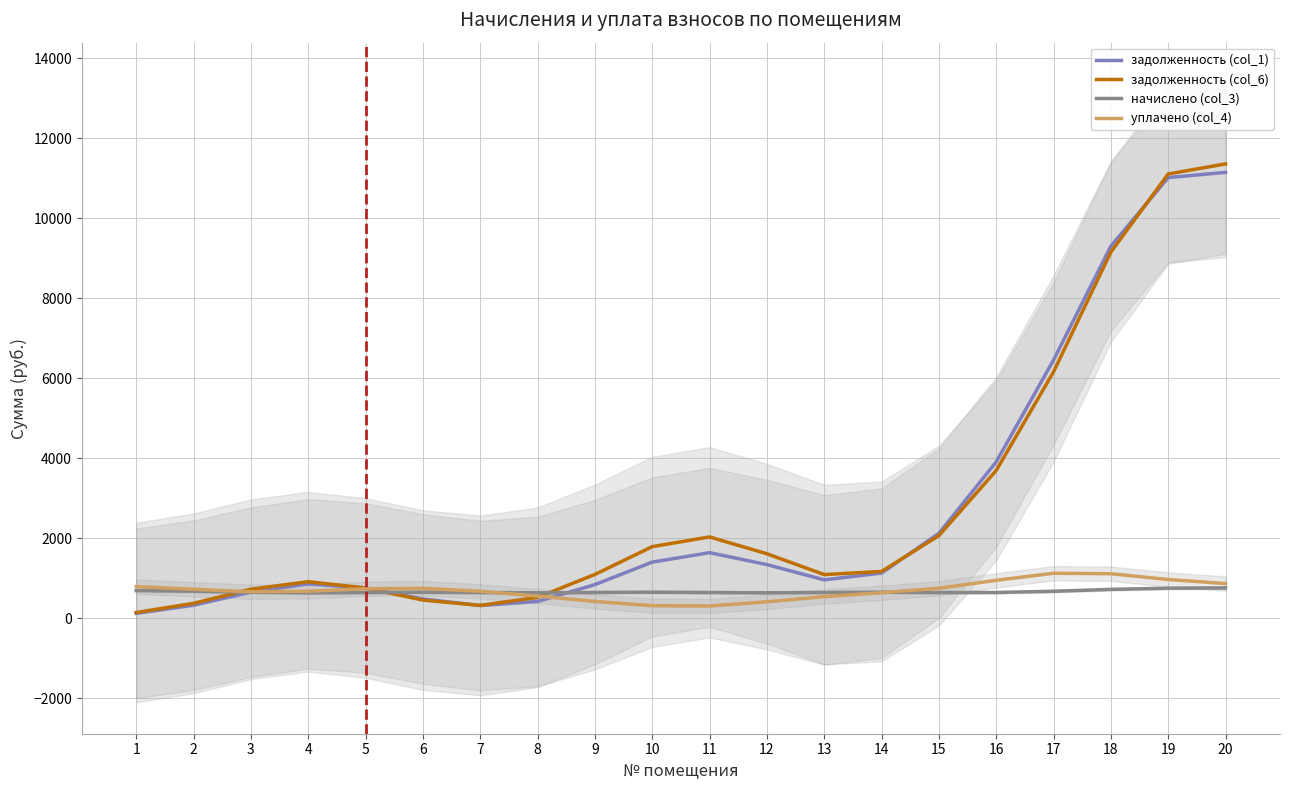

At which category is the sum across all series the highest?

20